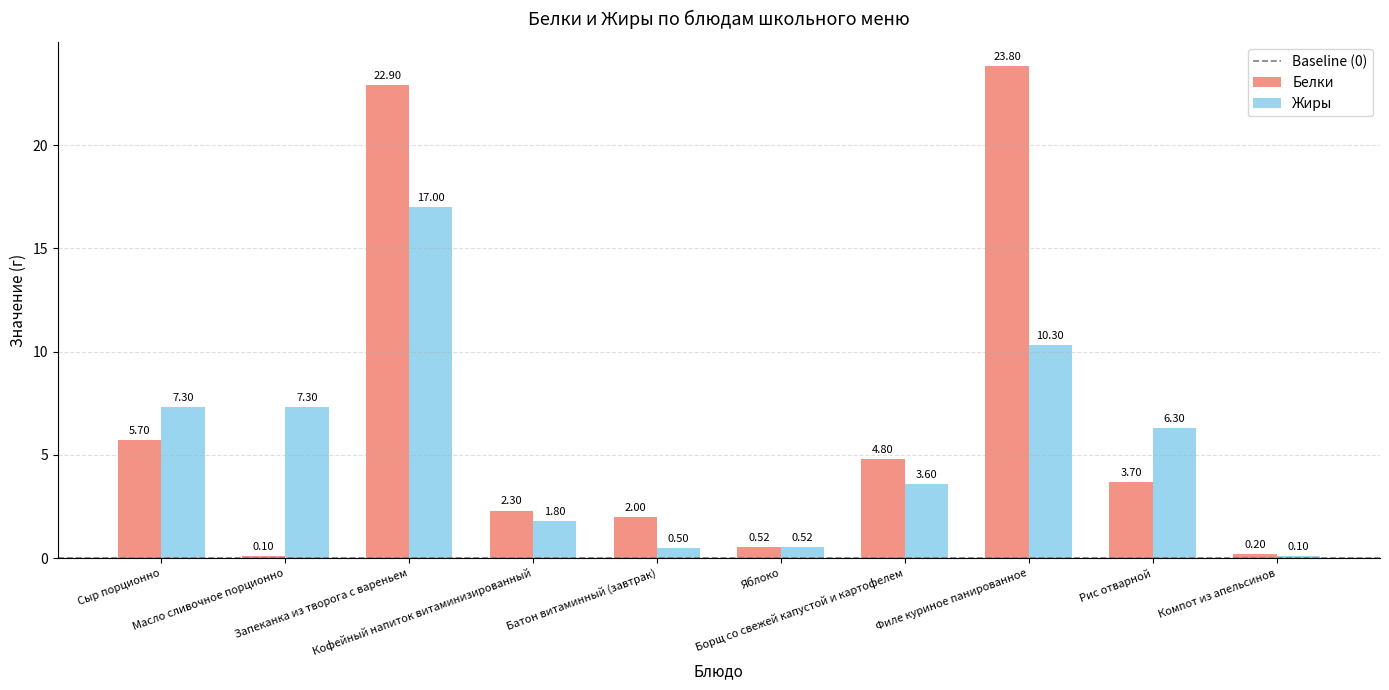

Reading left to right, list all the values displayed in this chart.

Белки: 5.7	0.1	22.9	2.3	2.0	0.5	4.8	23.8	3.7	0.2
Жиры: 7.3	7.3	17.0	1.8	0.5	0.5	3.6	10.3	6.3	0.1